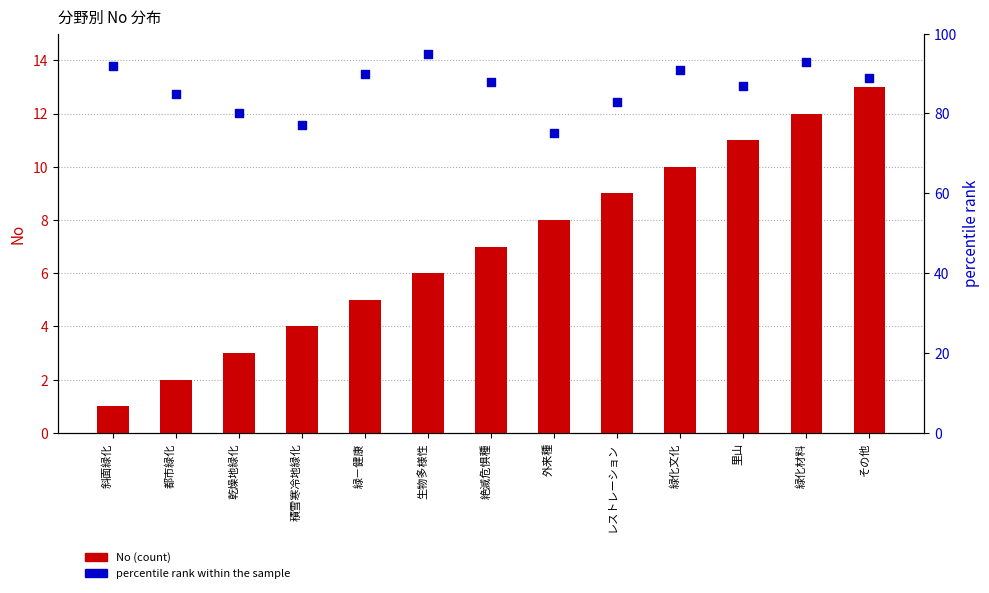

What are all the series names shown in the legend?

No (count), percentile rank within the sample